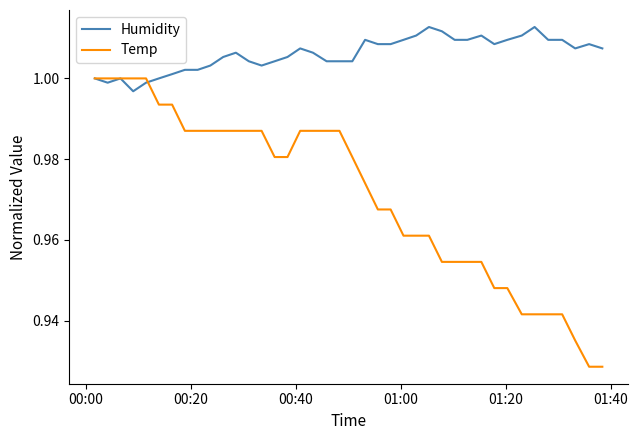

Rank the series by their average value, from highest to lowest.

Humidity, Temp